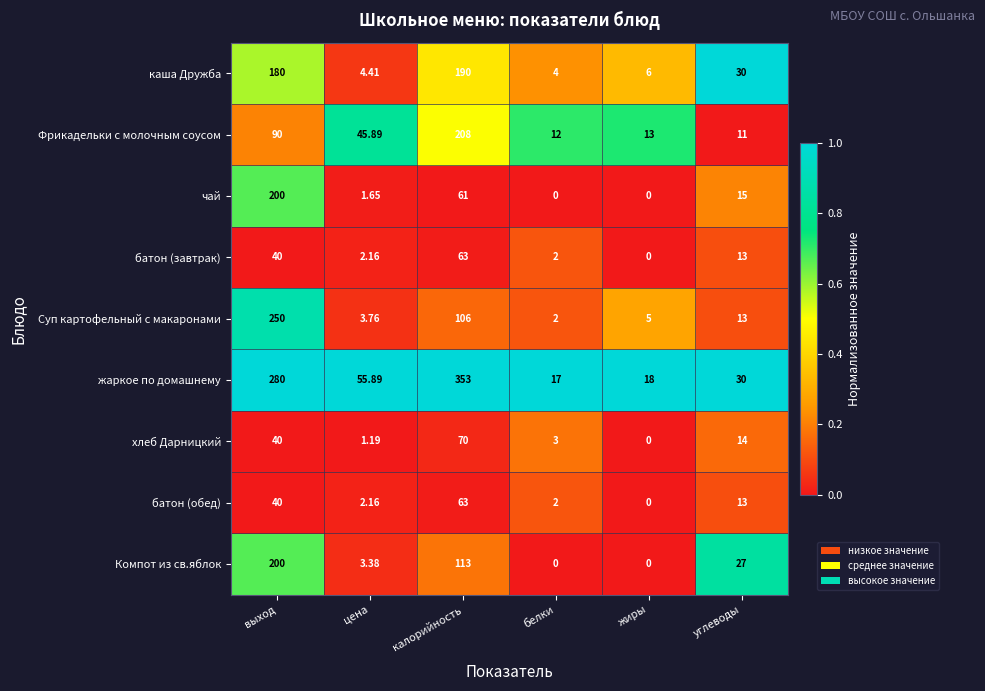

What is the spread (max minus min) of values at калорийность?

292.0